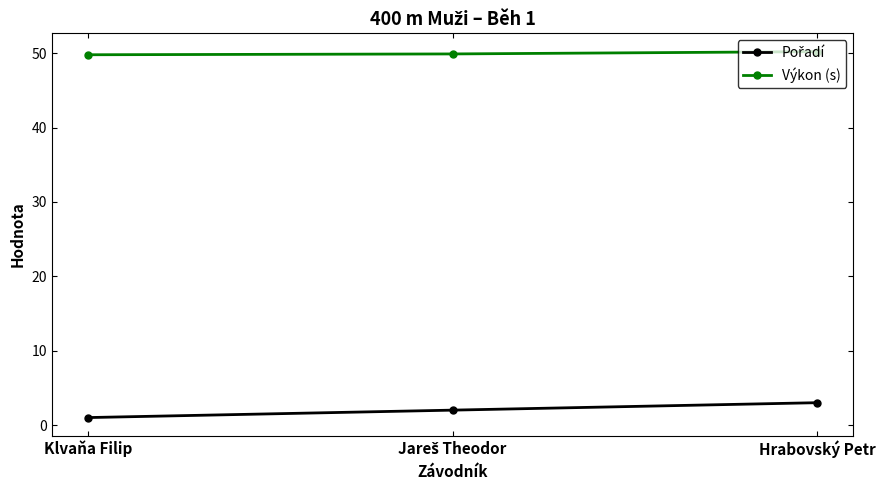

What is the value of the Výkon (s) point at the 1st from the left?

49.8